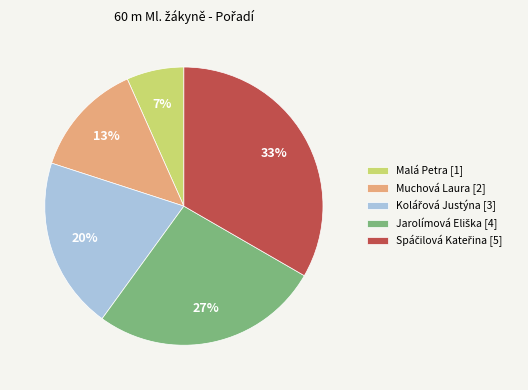

To the nearest percent, what is the average slice percentage?

20%